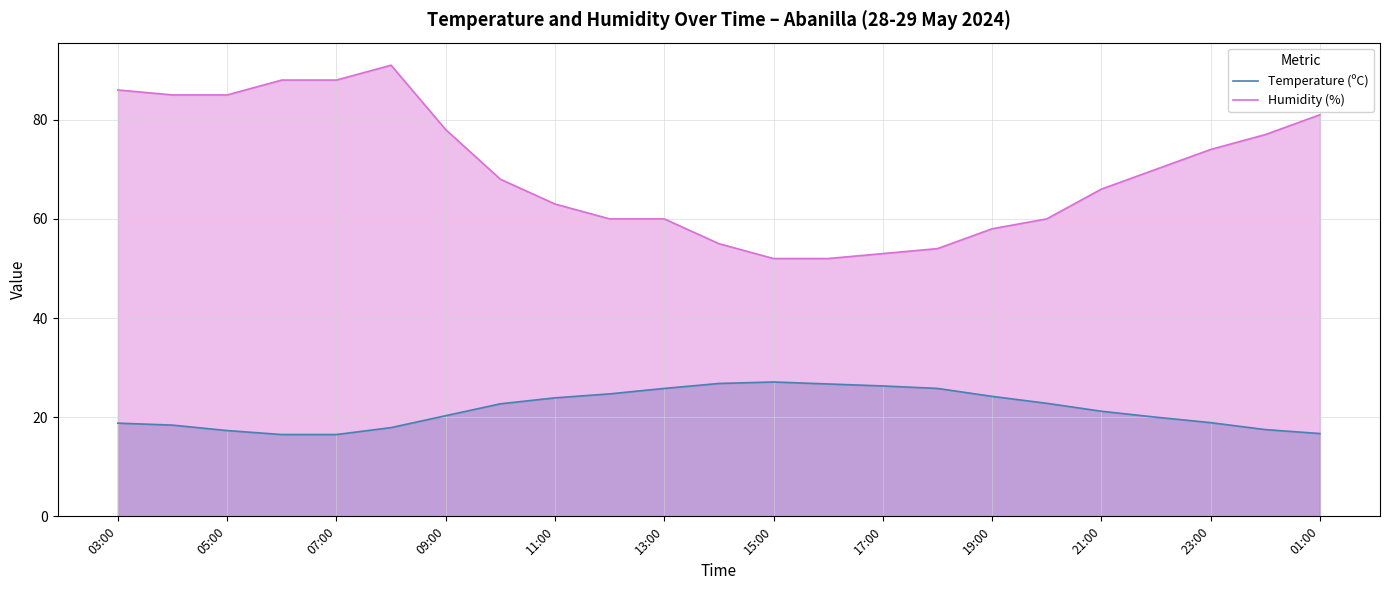

At 11:00, list the series in order from smallest to largest.

Temperature (ºC), Humidity (%)